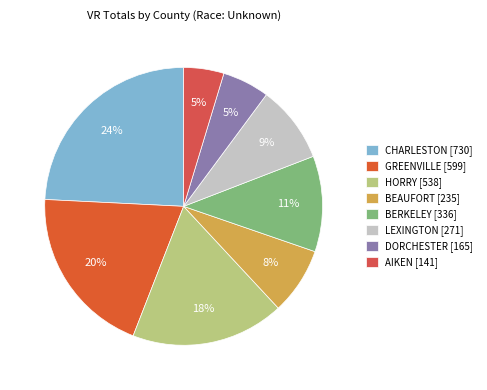

Which category has the smallest portion of the pie?

AIKEN